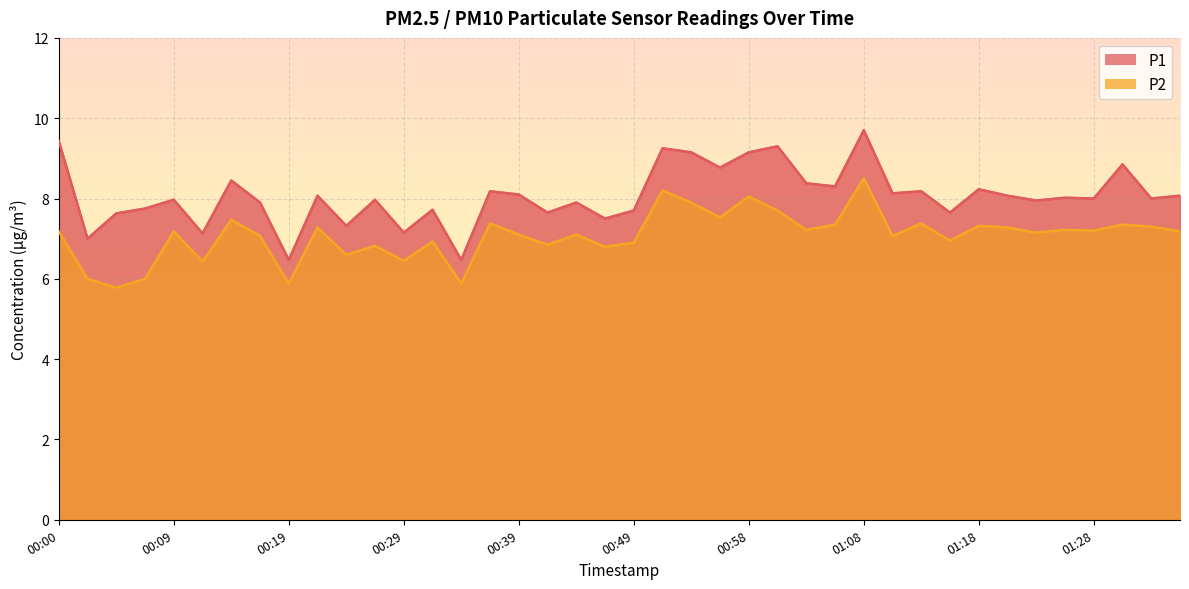

What is the lowest value of the P2 series?

5.8